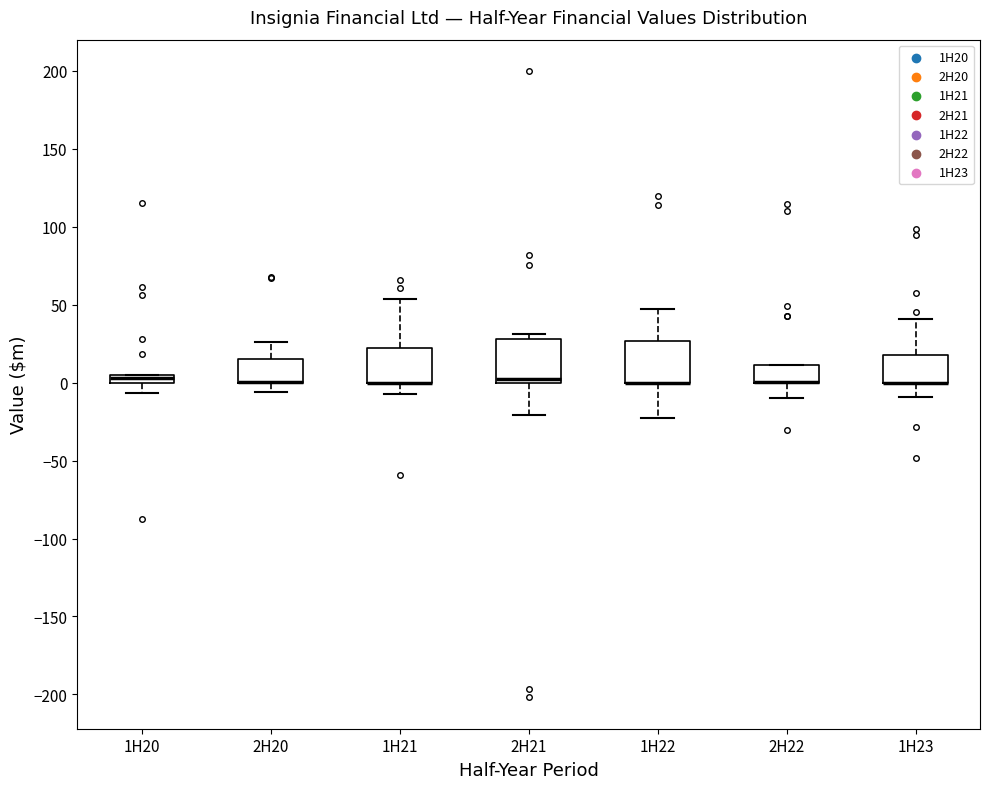

Where does the upper whisker of the box for 2H20 end on the y-axis? The values are not printed on the chart, so give them approximately, as read against the axis.

25